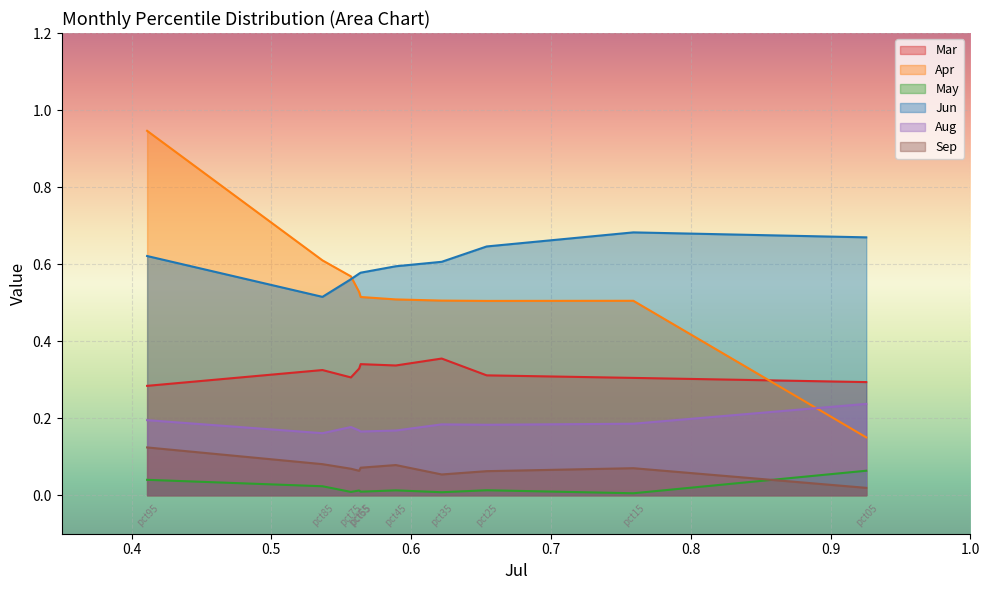

True or false: Apr has a value of 0.5 at pct55.

True